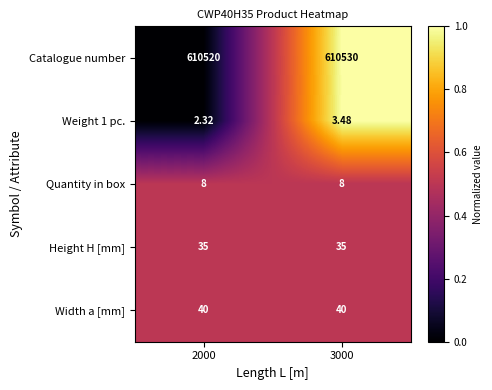

Which series changed the most between 2000 and 3000?

Catalogue number